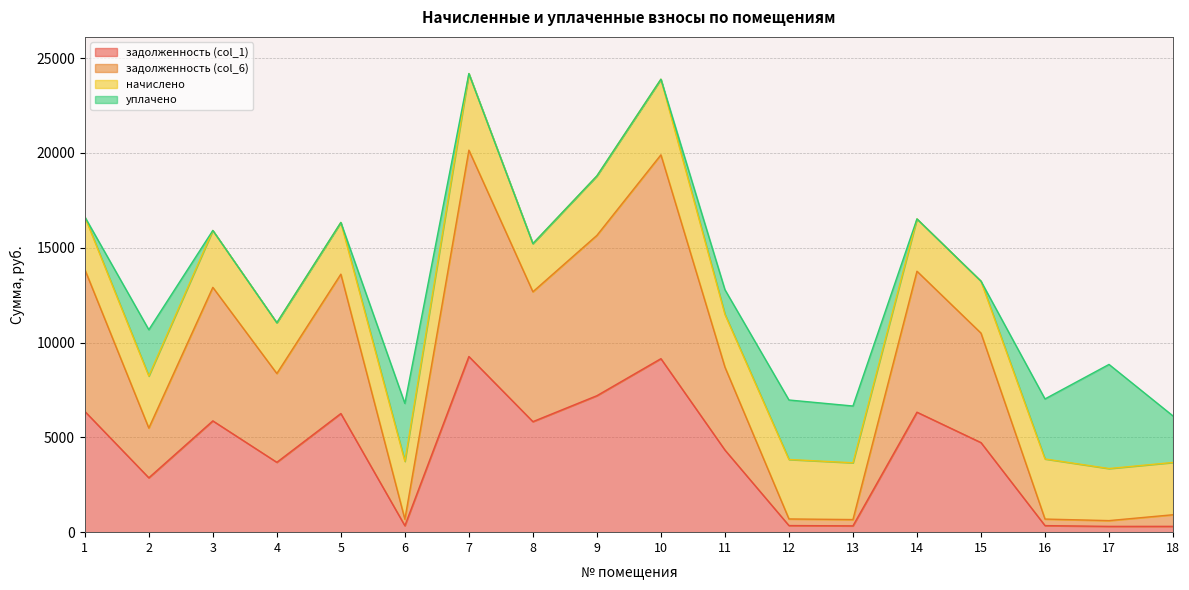

Which category has the lowest value in the задолженность (col_6) series?

17